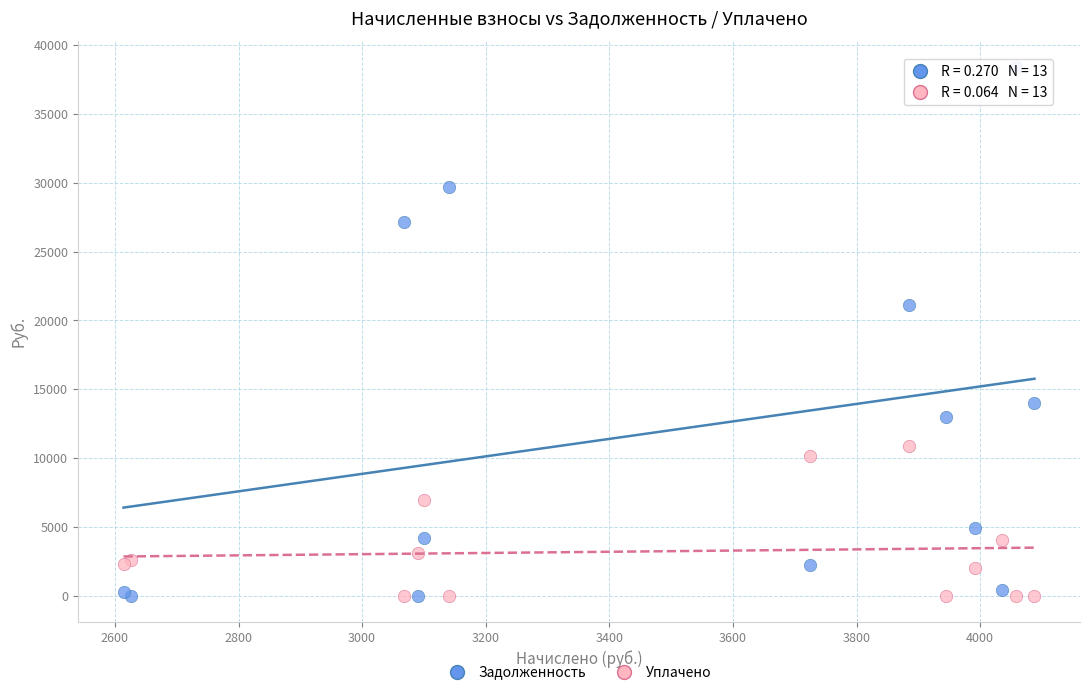

What are all the series names shown in the legend?

Задолженность, Уплачено